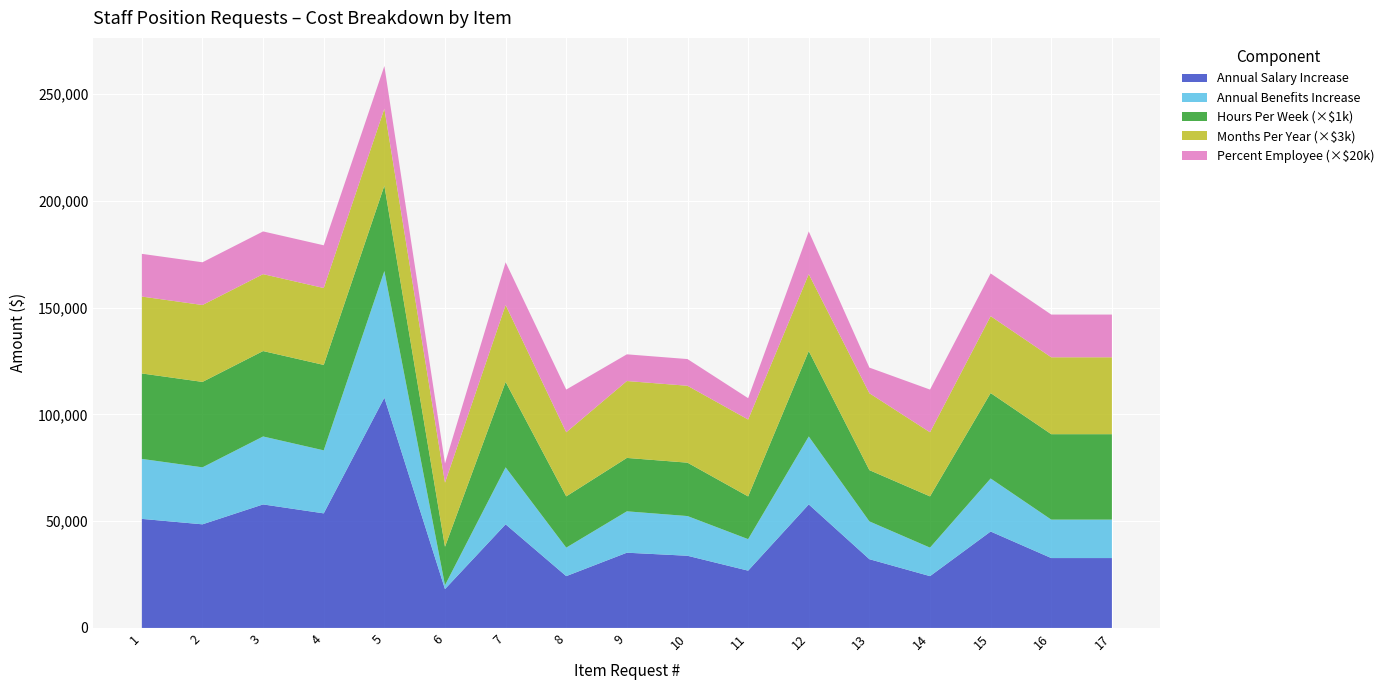

Reading left to right, list all the values displayed in this chart.

Annual Salary Increase: 1=51057.0	2=48507.0	3=57829.0	4=53638.0	5=107798.0	6=18190.1	7=48507.0	8=24253.5	9=35224.0	10=33791.9	11=26819.0	12=57829.0	13=32182.8	14=24253.5	15=45143.0	16=32716.0	17=32716.0
Annual Benefits Increase: 1=28081.3	2=26678.8	3=31806.0	4=29500.9	5=59288.9	6=1819.0	7=26678.8	8=13339.4	9=19373.2	10=18585.6	11=14750.4	12=31806.0	13=17700.5	14=13339.4	15=24828.7	16=17993.8	17=17993.8
Hours Per Week: 1=40.0	2=40.0	3=40.0	4=40.0	5=40.0	6=18.0	7=40.0	8=24.0	9=25.0	10=25.0	11=20.0	12=40.0	13=24.0	14=24.0	15=40.0	16=40.0	17=40.0
Months Per Year: 1=12.0	2=12.0	3=12.0	4=12.0	5=12.0	6=10.0	7=12.0	8=10.0	9=12.0	10=12.0	11=12.0	12=12.0	13=12.0	14=10.0	15=12.0	16=12.0	17=12.0
Percent Employee: 1=1.0	2=1.0	3=1.0	4=1.0	5=1.0	6=0.5	7=1.0	8=1.0	9=0.6	10=0.6	11=0.5	12=1.0	13=0.6	14=1.0	15=1.0	16=1.0	17=1.0